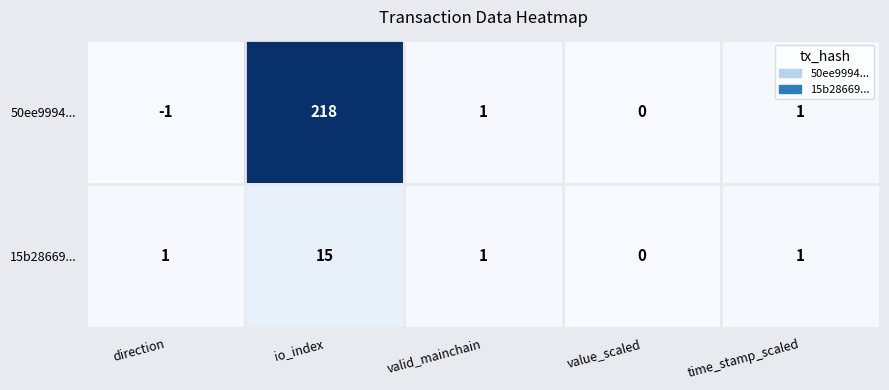

Reading left to right, list all the values displayed in this chart.

50ee9994...: -1	218	1	0	1
15b28669...: 1	15	1	0	1